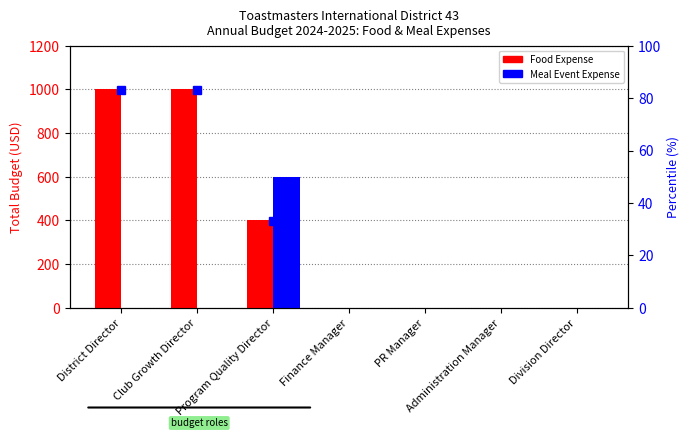

What are all the series names shown in the legend?

Food Expense, Meal Event Expense